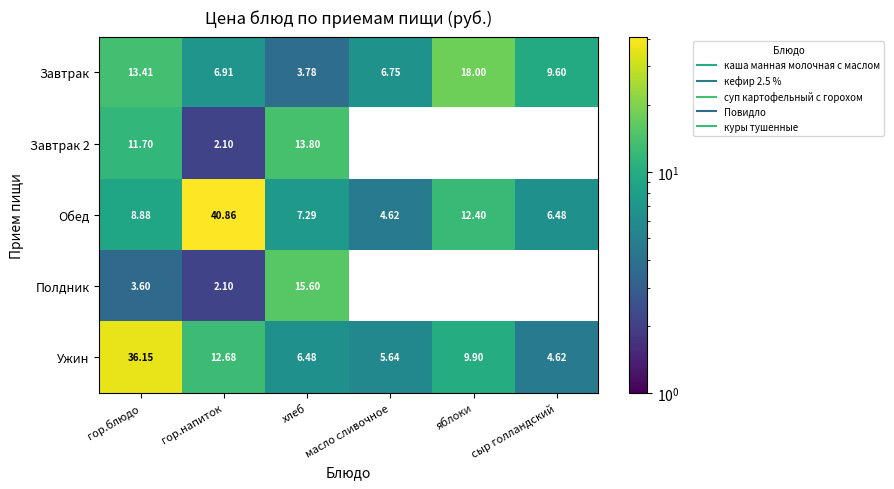

At гор.напиток, list the series in order from largest to smallest.

Обед, Ужин, Завтрак, Завтрак 2, Полдник